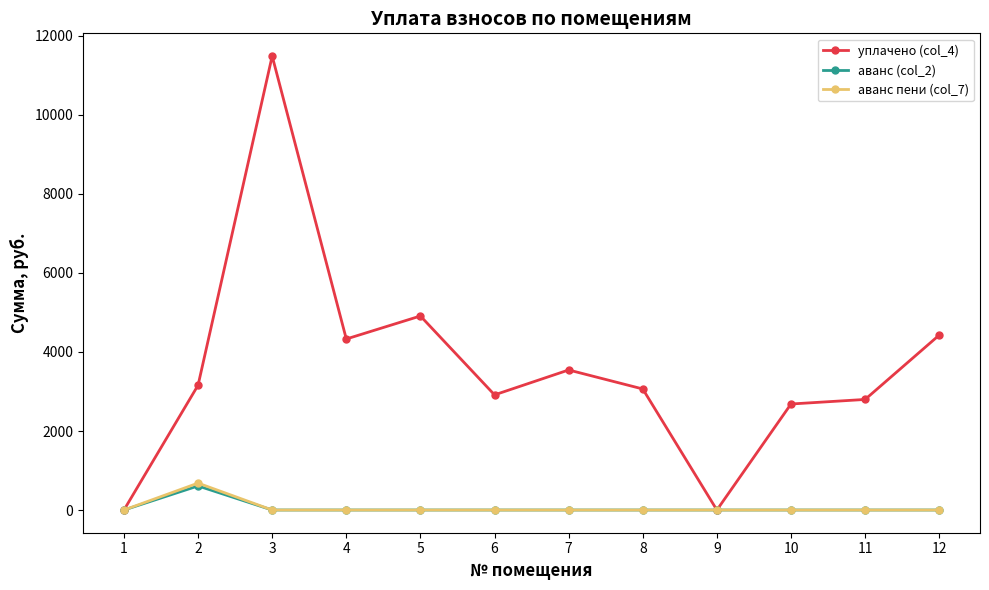

Reading left to right, extract all data points from this chart.

уплачено (col_4): 1=0.0	2=3159.0	3=11491.1	4=4328.8	5=4911.2	6=2914.6	7=3544.9	8=3064.0	9=0.0	10=2683.6	11=2798.9	12=4428.1
аванс (col_2): 1=0.0	2=609.4	3=0.0	4=0.0	5=0.0	6=0.0	7=0.0	8=0.0	9=0.0	10=0.0	11=0.0	12=0.0
аванс пени (col_7): 1=0.0	2=681.3	3=0.0	4=0.0	5=0.0	6=0.0	7=0.0	8=0.0	9=0.0	10=0.0	11=0.0	12=0.0